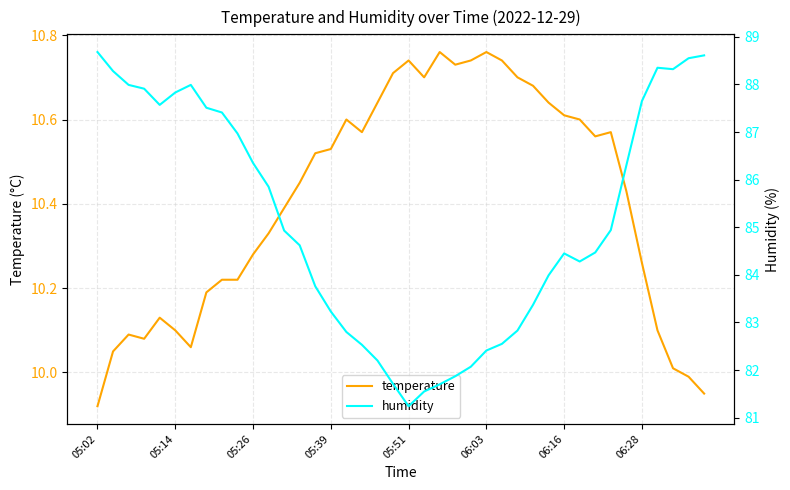

Between 26 and 33, which series saw the biggest shift?

humidity